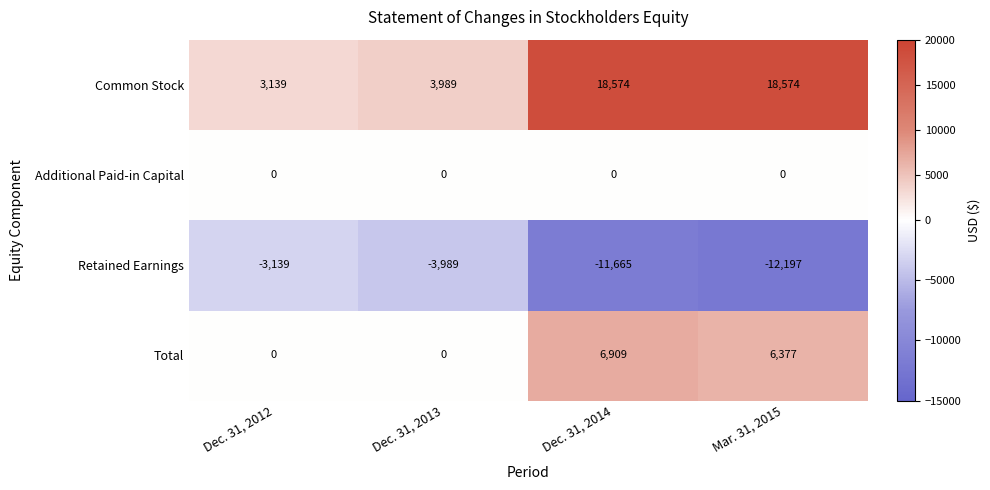

What is the spread (max minus min) of values at Mar. 31, 2015?

30771